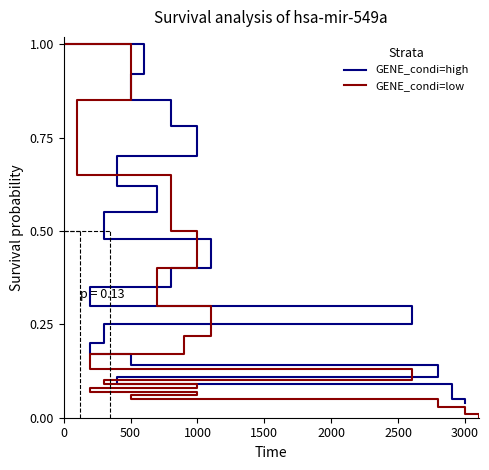

True or false: GENE_condi=high has more than 1 interior local peaks.

False